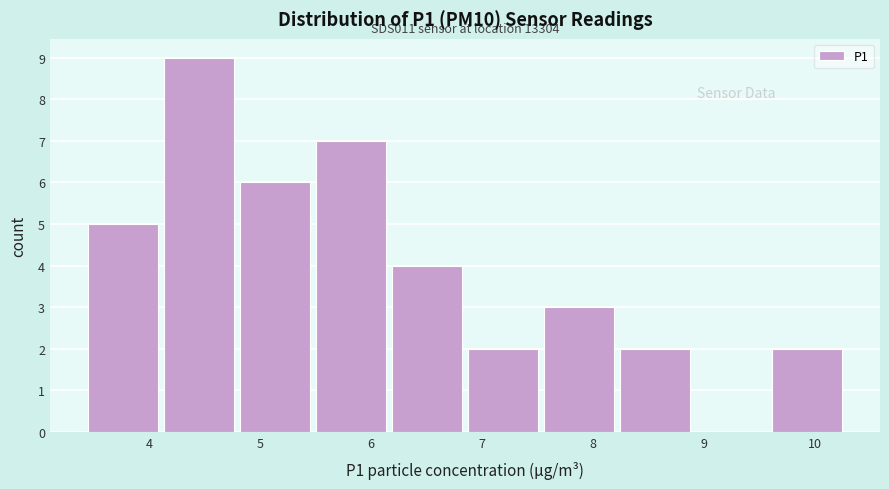

Over which range of the x-axis is the bar tallest?

4.1 to 4.8